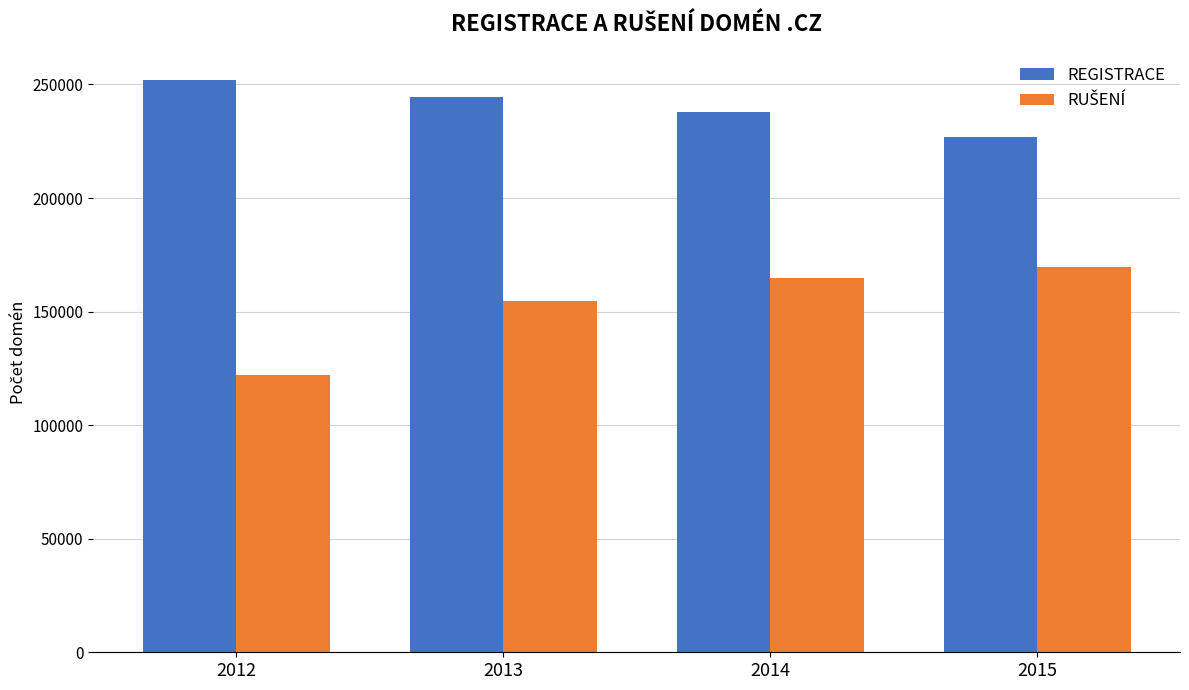

Which series has the largest total across all categories?

REGISTRACE